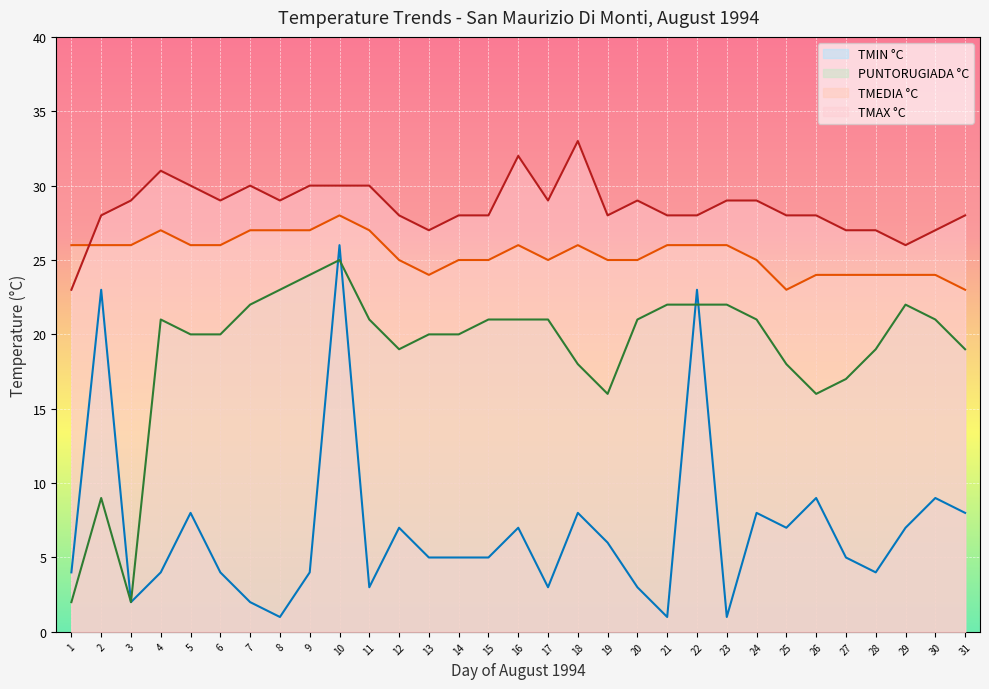

What is the lowest value of the TMEDIA °C series?

23